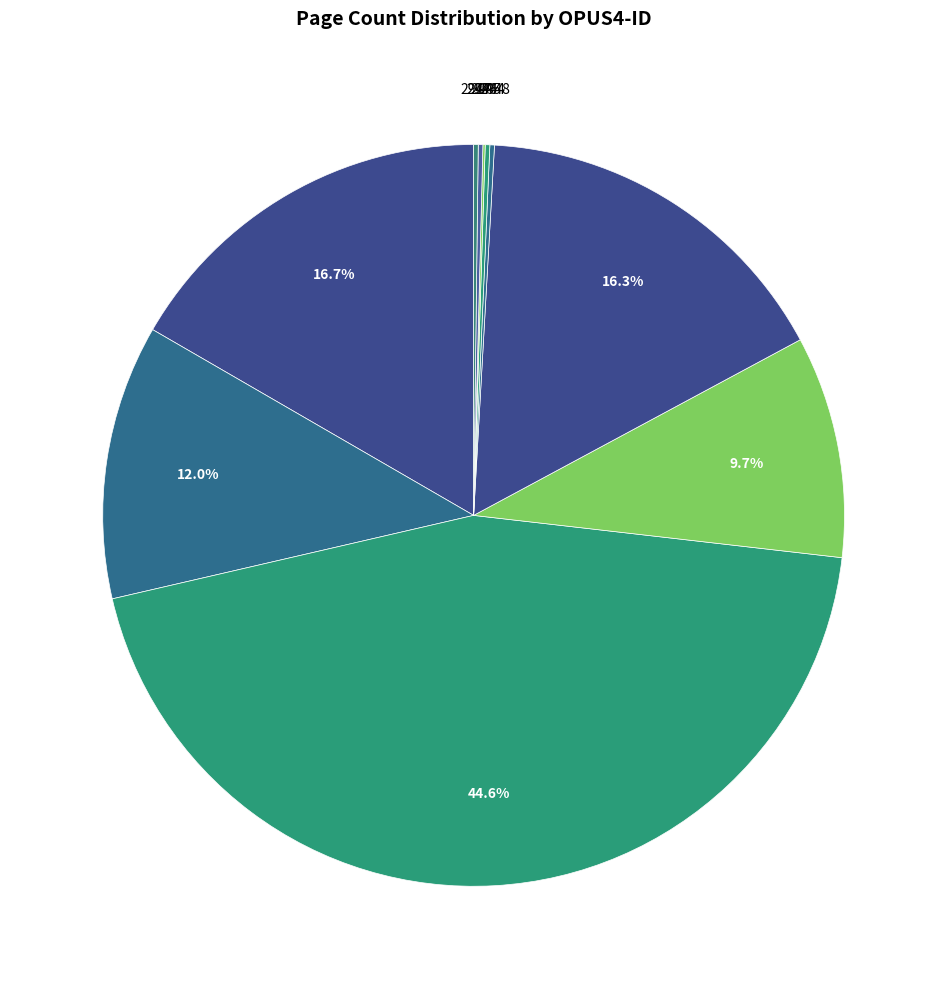

Which category has the smallest portion of the pie?

2945